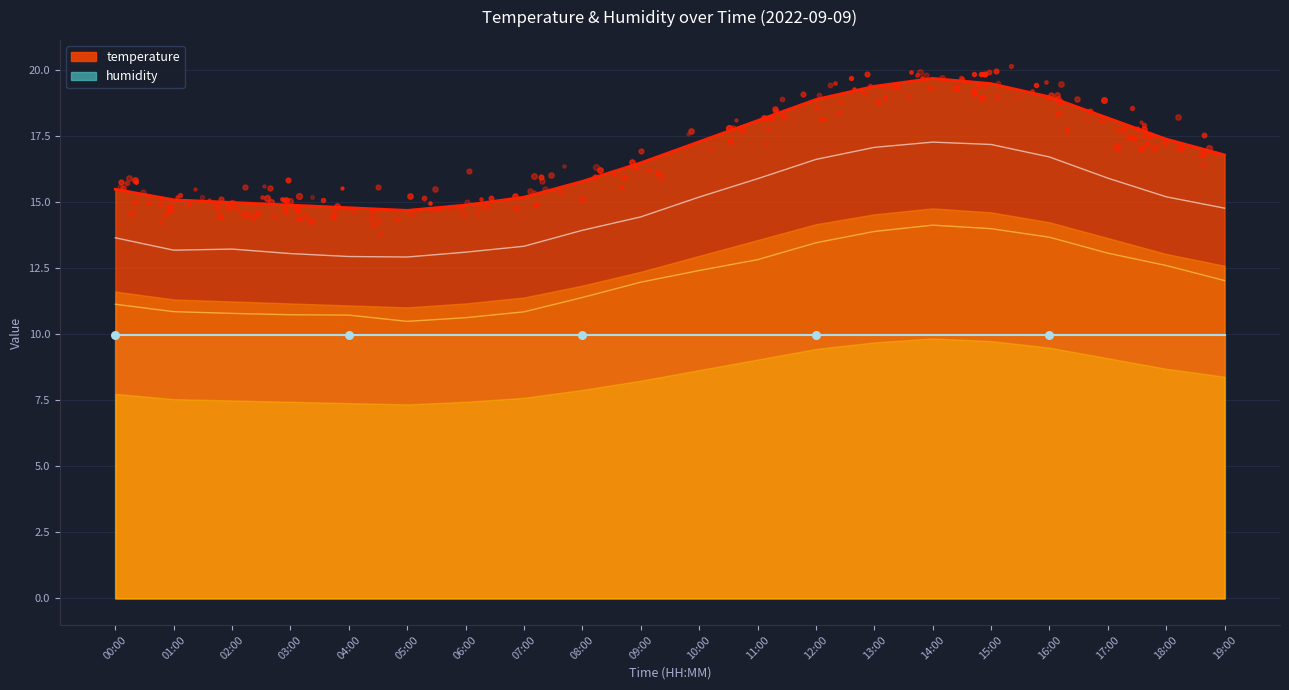

Between 17:00 and 01:00, which is larger?

17:00